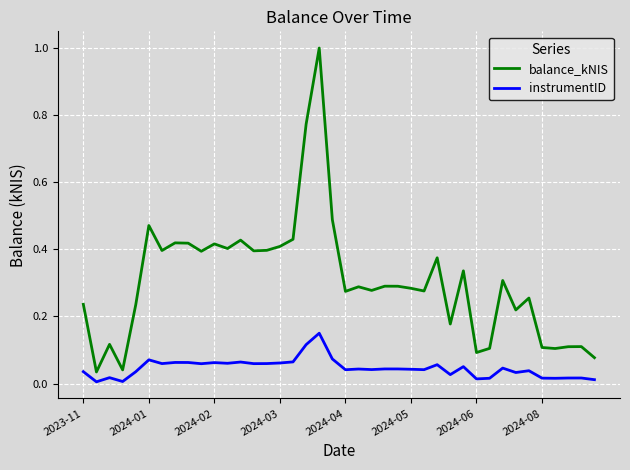

How many series are shown in this chart?

2